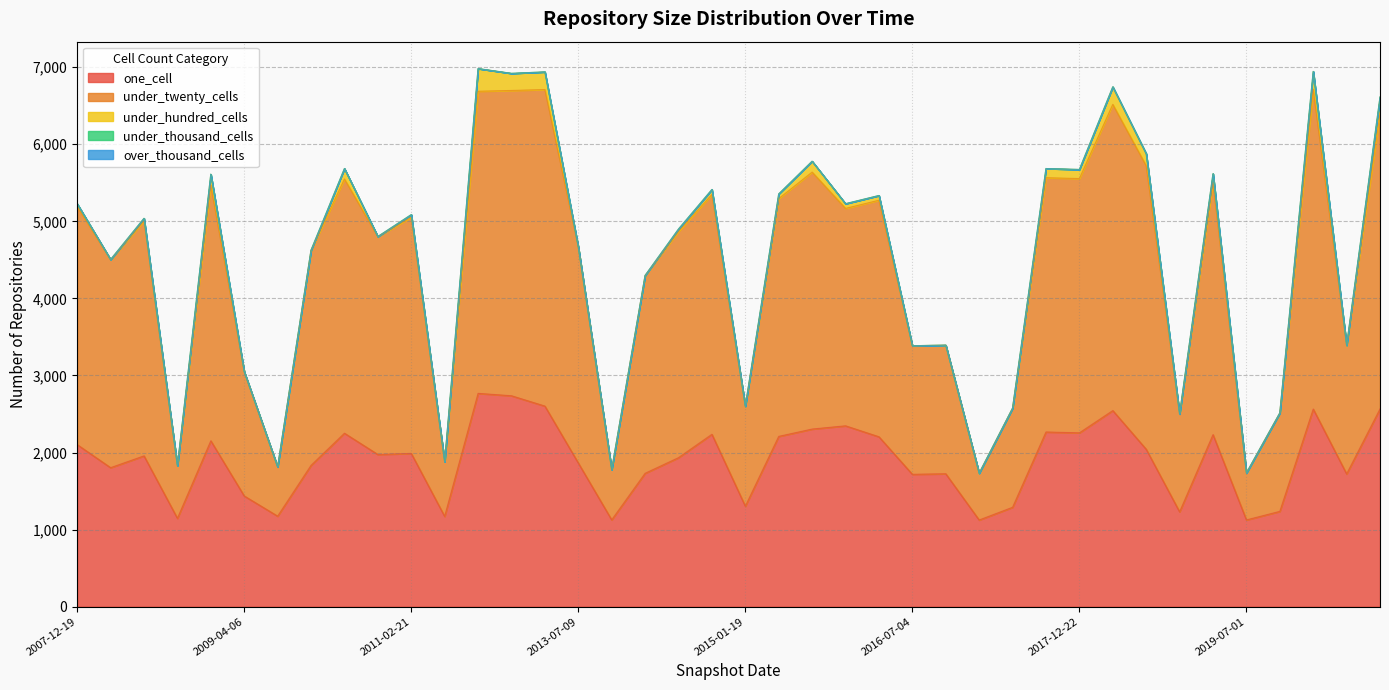

True or false: under_twenty_cells has a value of 3679 at 2018-07-11.

True